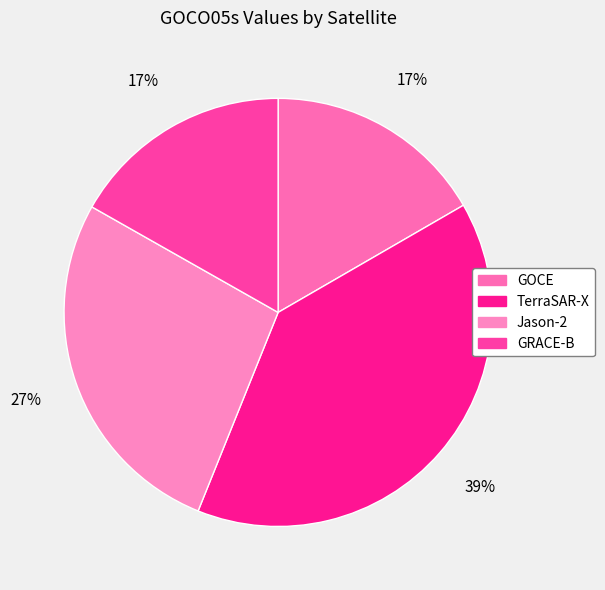

Combined, what portion of the pie is GRACE-B and Jason-2?

43.9%